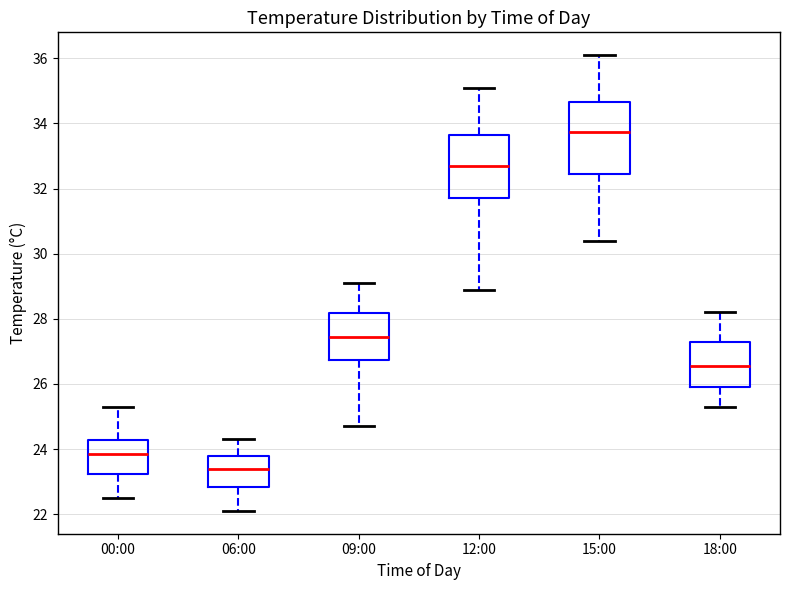

Reading left to right, read every box against the y-axis: the position of its median line, the range the box covers, and the ends of its whiskers. The values are not printed on the chart, so give them approximately, as read against the axis.

00:00: median 23.8, box 23.2 to 24.2, whiskers 22.6 to 25.4
06:00: median 23.4, box 22.8 to 23.8, whiskers 22.2 to 24.4
09:00: median 27.4, box 26.8 to 28.2, whiskers 24.8 to 29.2
12:00: median 32.8, box 31.8 to 33.6, whiskers 29.0 to 35.2
15:00: median 33.8, box 32.4 to 34.6, whiskers 30.4 to 36.2
18:00: median 26.6, box 26.0 to 27.4, whiskers 25.4 to 28.2